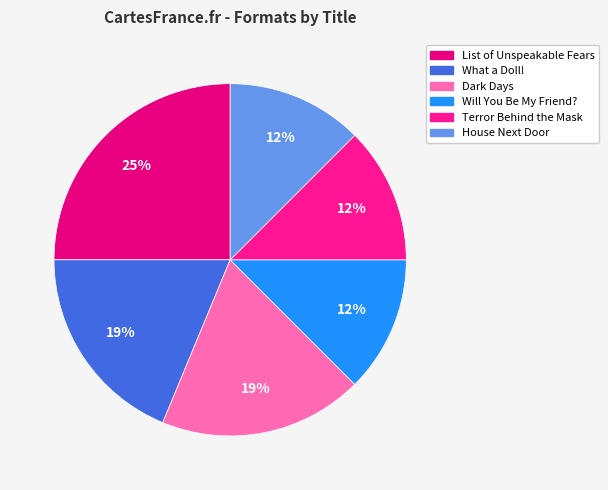

Does any single category account for the majority?

No